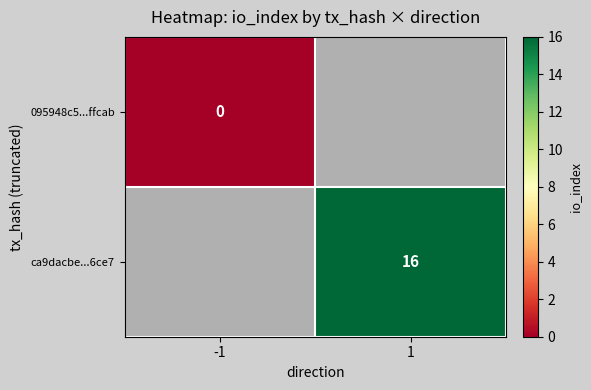

At how many categories does at least one series exceed 14?

1